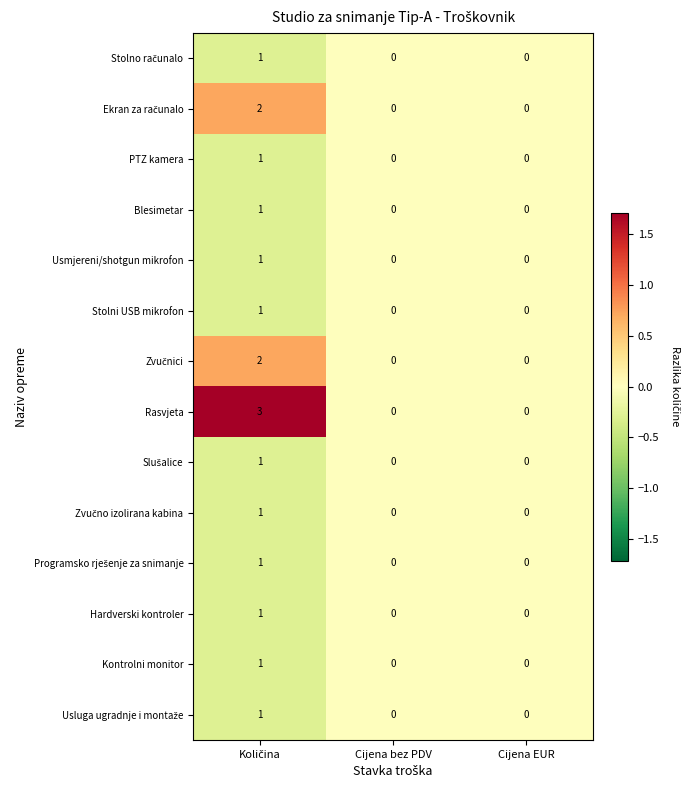

How many distinct data groups are displayed?

14